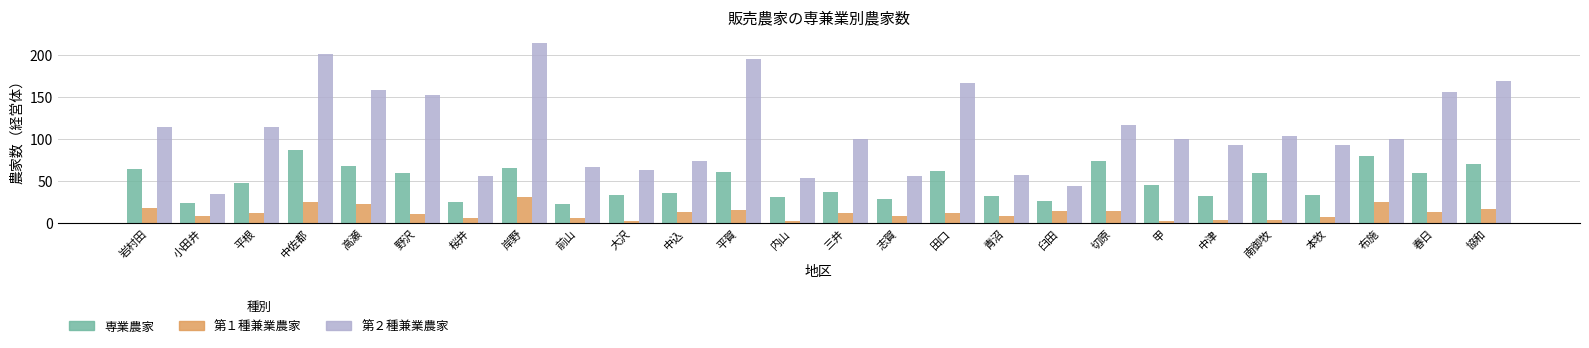

At how many categories does at least one series exceed 73?

18